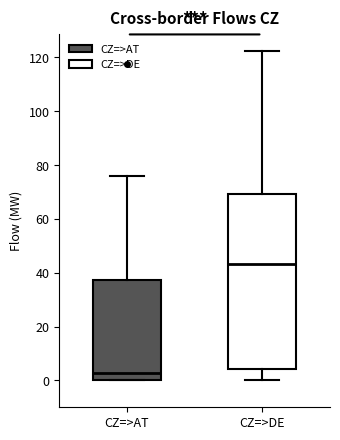

Reading left to right, read every box against the y-axis: the position of its median line, the range the box covers, and the ends of its whiskers. The values are not printed on the chart, so give them approximately, as read against the axis.

CZ=>AT: median 2, box 0 to 38, whiskers 0 to 76
CZ=>DE: median 44, box 4 to 70, whiskers 0 to 122